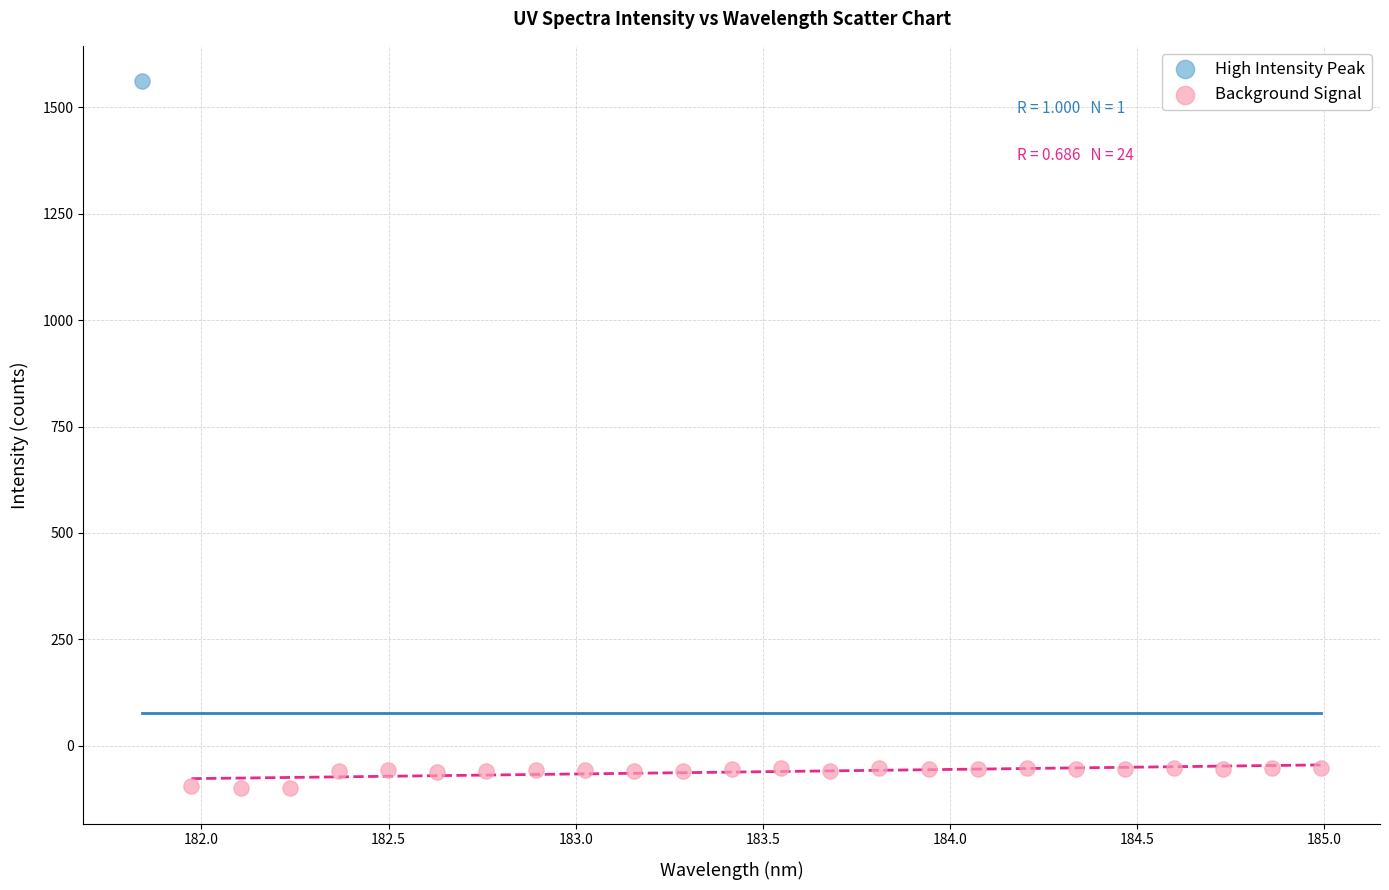

What are all the series names shown in the legend?

High Intensity Peak, Background Signal